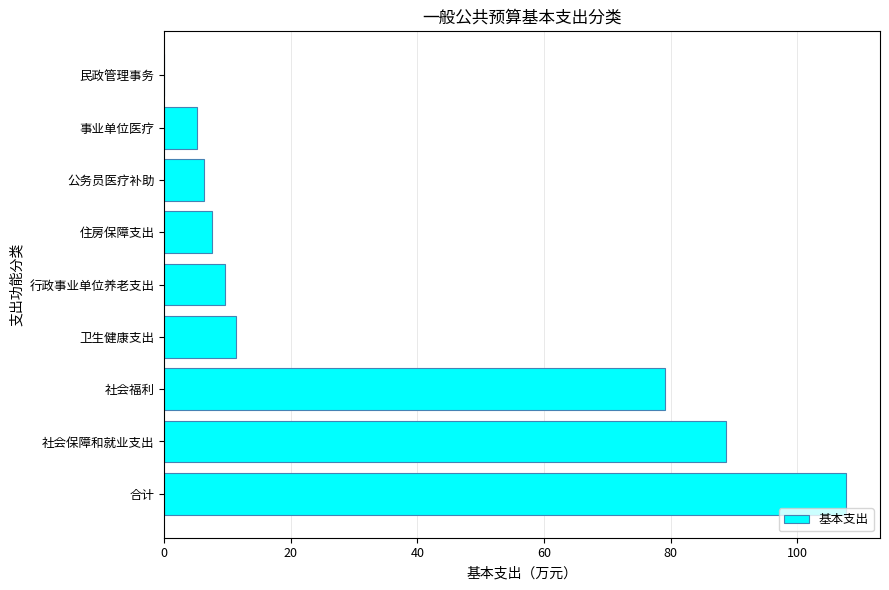

Is it true that the value at 合计 is 189.5?

False